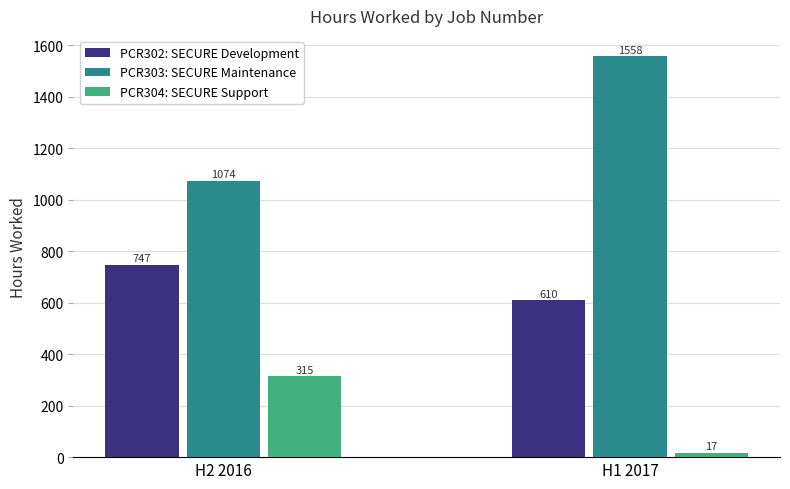

List the series in order of their peak value, lowest first.

PCR304: SECURE Support, PCR302: SECURE Development, PCR303: SECURE Maintenance